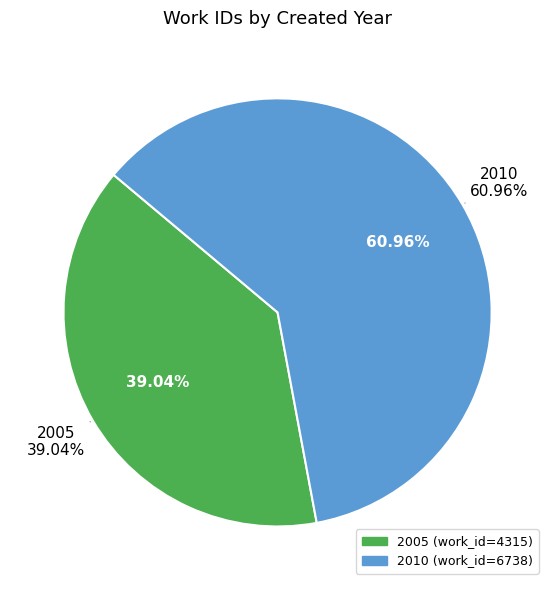

What percentage is the 2010 slice, to the nearest percent?

61%